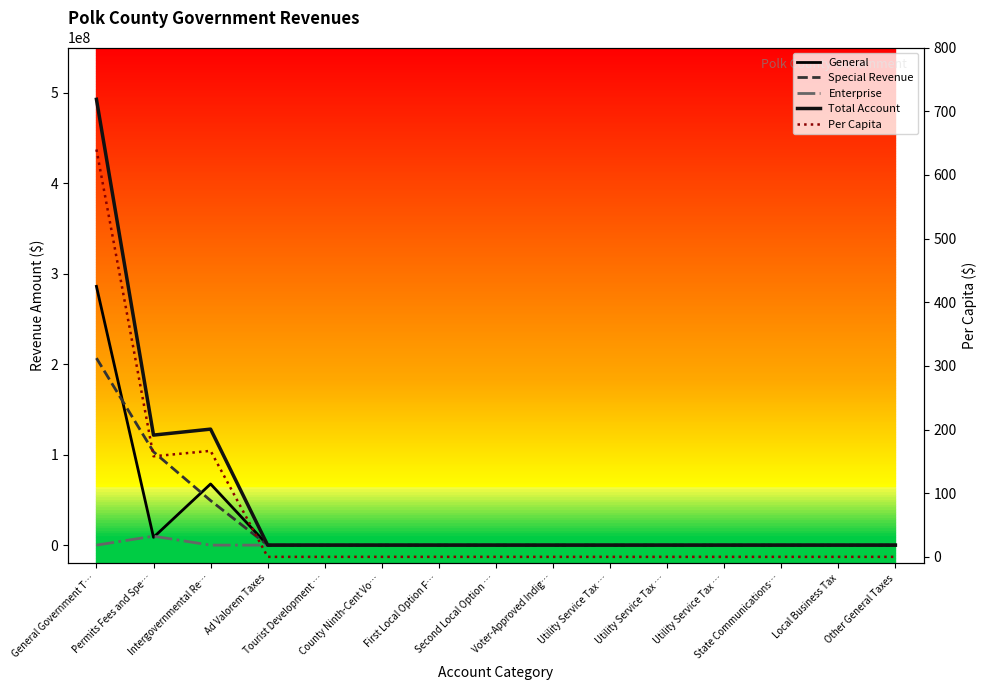

At how many categories does at least one series exceed 406546164?

1